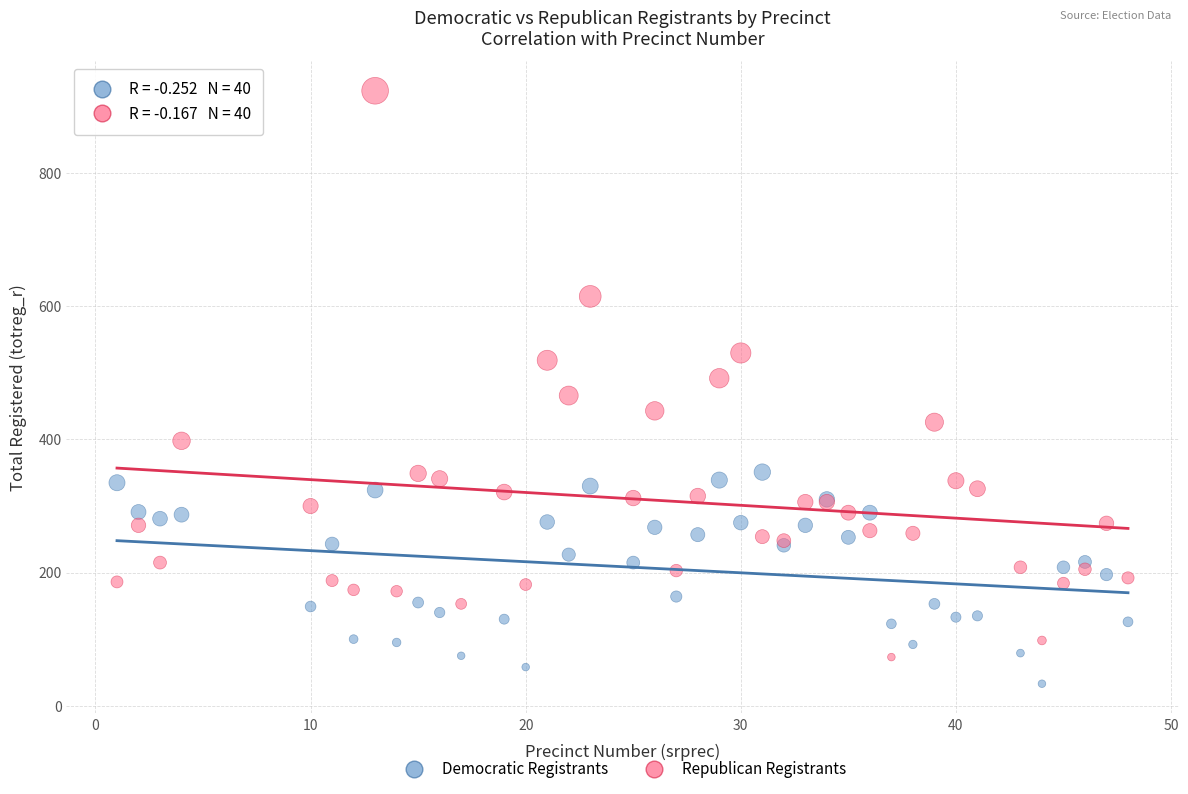

Which series has the widest spread of Y values?

Republican Registrants